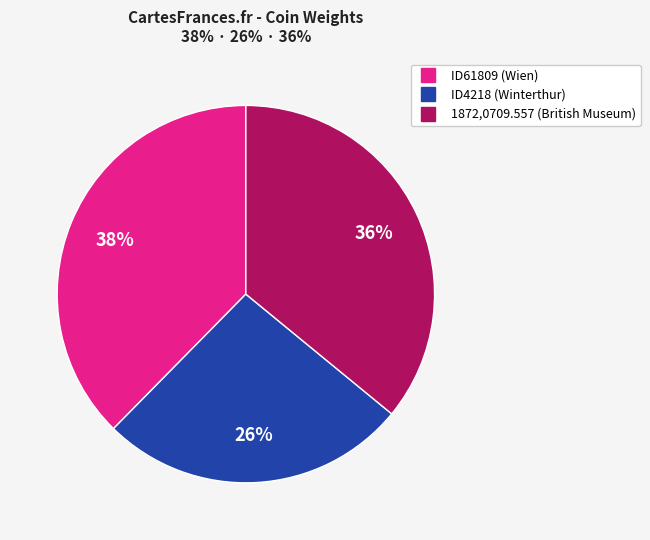

Do 1872,0709.557 (British Museum) and ID61809 (Wien) together represent more than half of the pie?

Yes